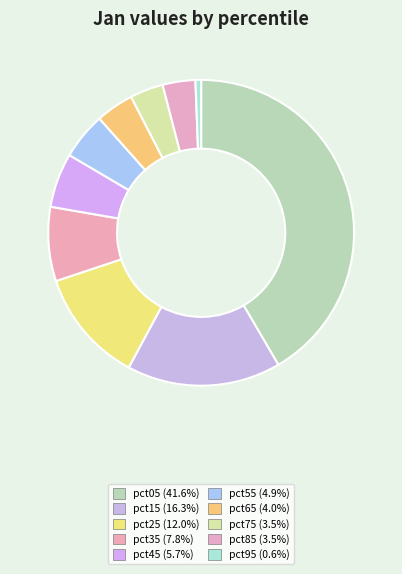

True or false: pct85 accounts for 3% of the total.

True